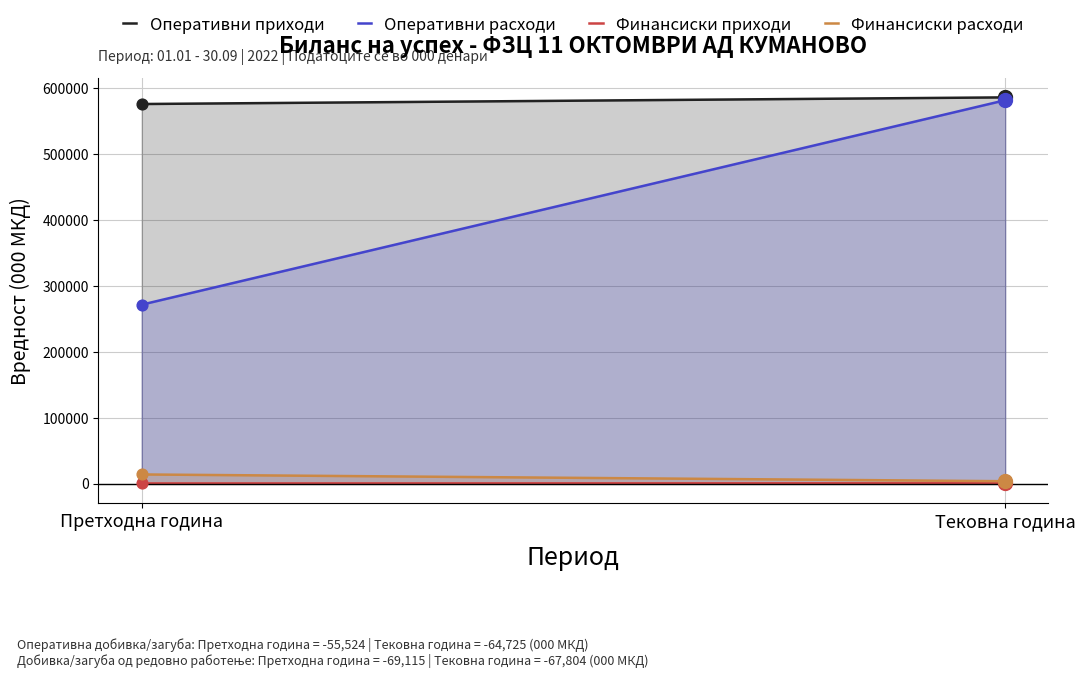

Which series has the largest total across all categories?

Оперативни приходи